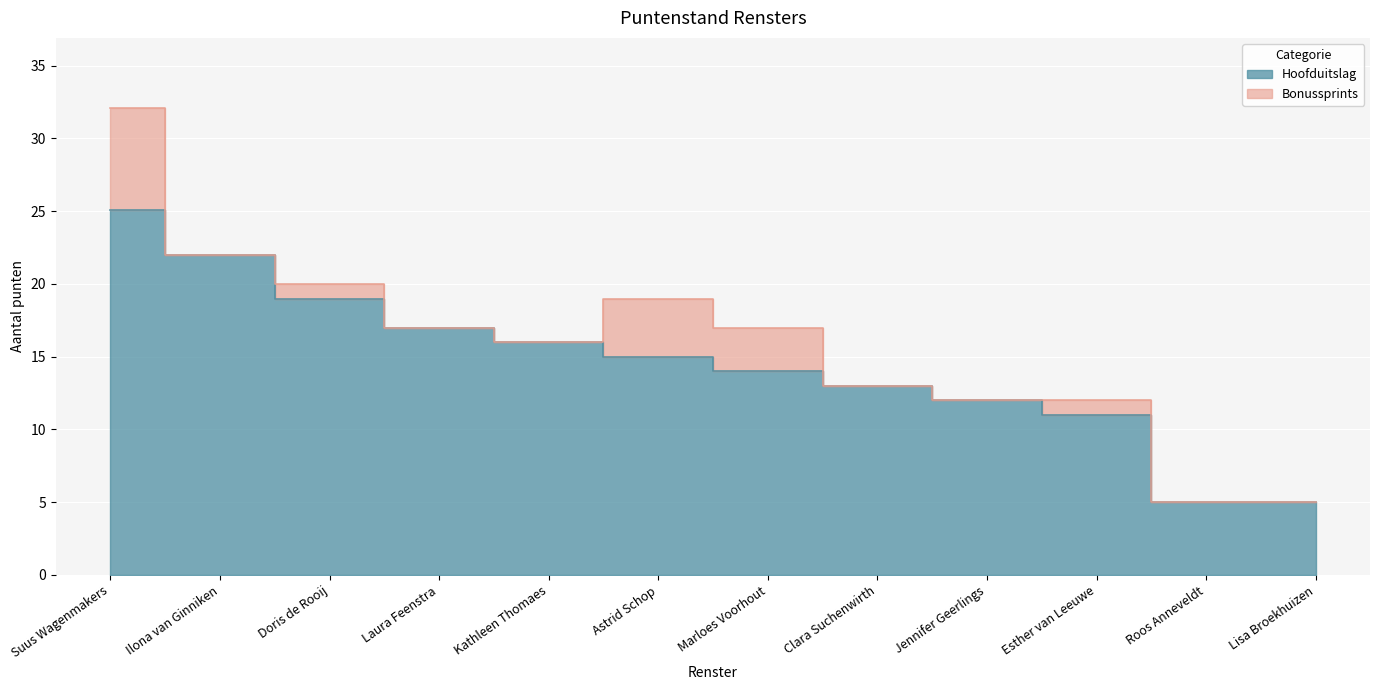

What is the value of the 2nd point from the left?

22.0